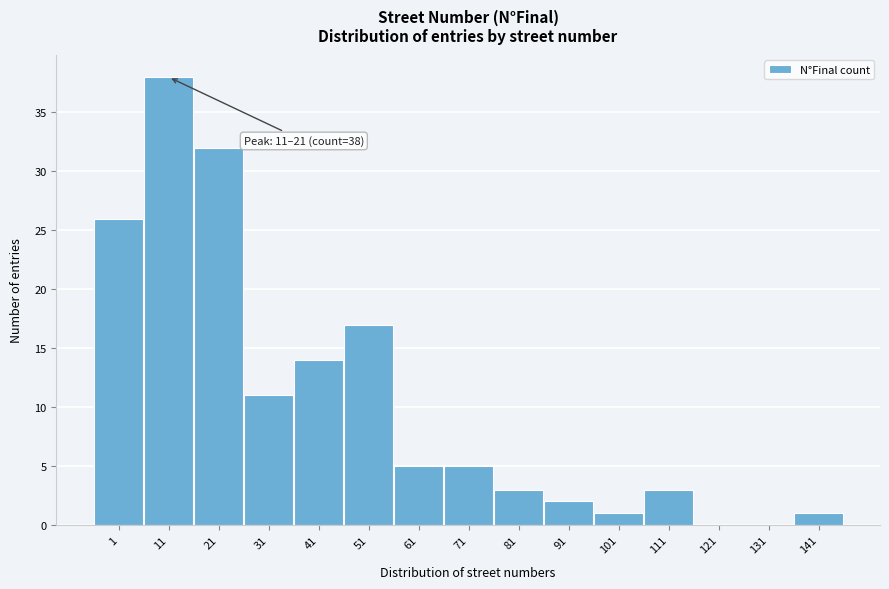

Reading right to left, transcribe all the data shown in this chart.

141=1	131=0	121=0	111=3	101=1	91=2	81=3	71=5	61=5	51=17	41=14	31=11	21=32	11=38	1=26